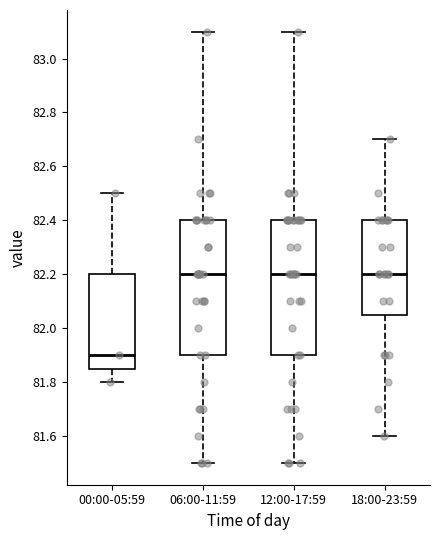

Which box has the lowest median line?

00:00-05:59